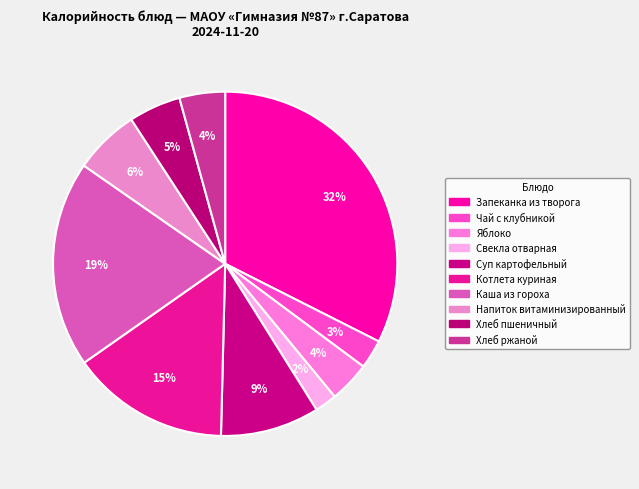

How many slices are in this pie chart?

10